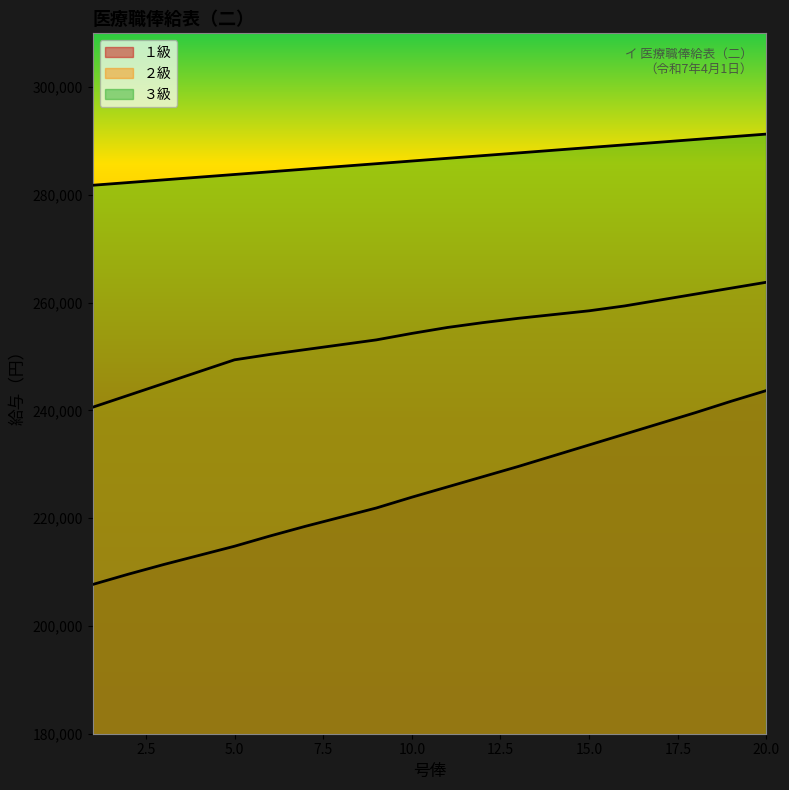

What value does the ２級 series have at 20, to the nearest 10?

263800